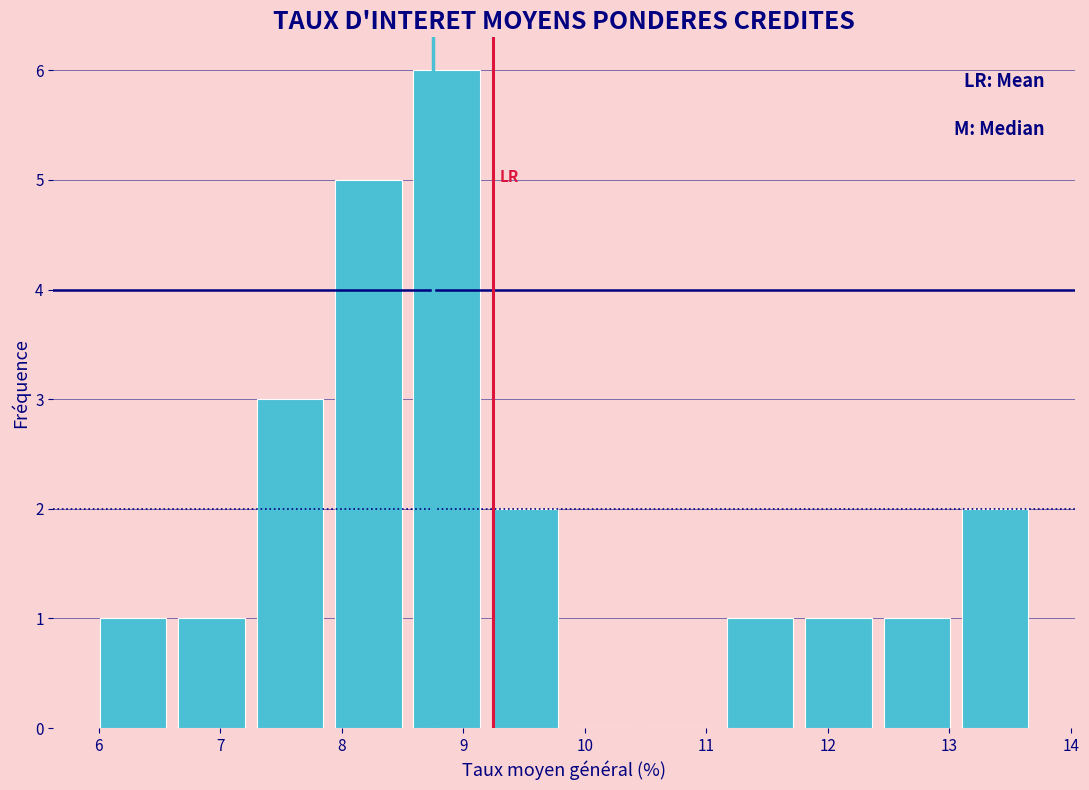

Which range on the x-axis has the tallest bar?

8.5 to 9.2